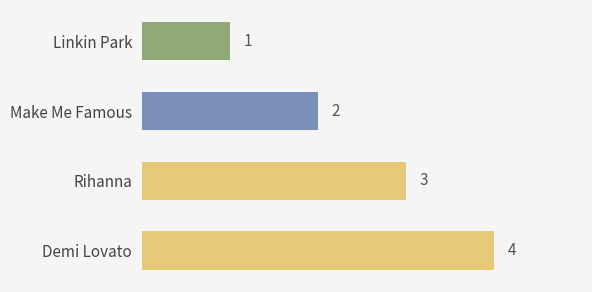

What is the change in value from Linkin Park to Make Me Famous?

+1